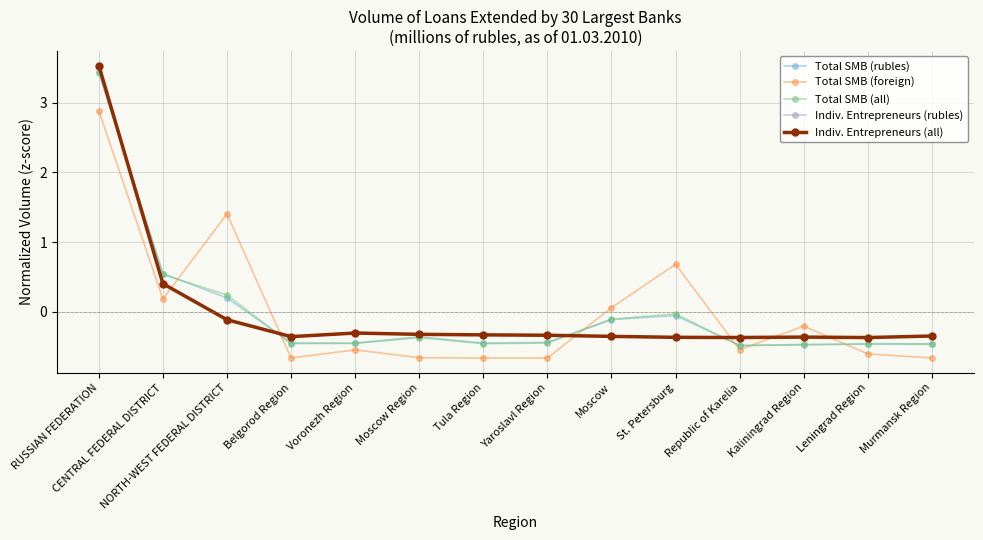

True or false: Indiv. Entrepreneurs (rubles) and Total SMB (foreign) cross at least once.

True